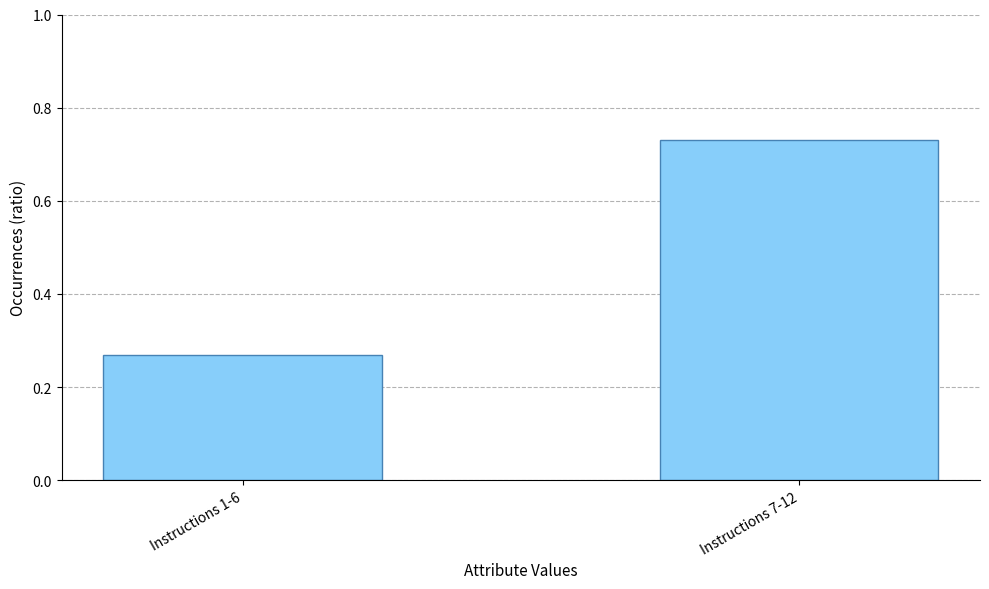

List the labels in order of value, largest first.

Instructions 7-12, Instructions 1-6